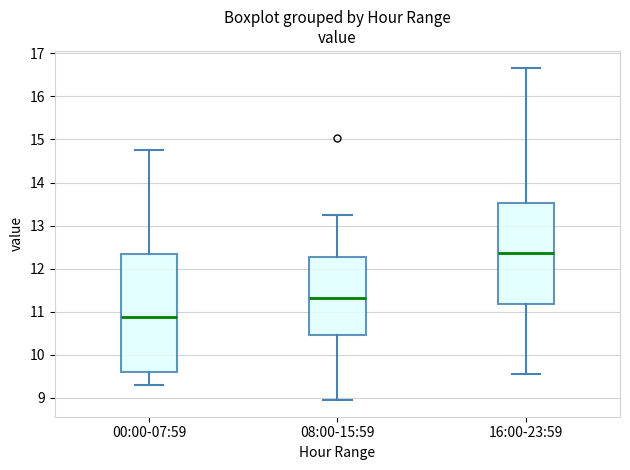

Which box is the tallest, from its lower edge to its upper edge?

00:00-07:59